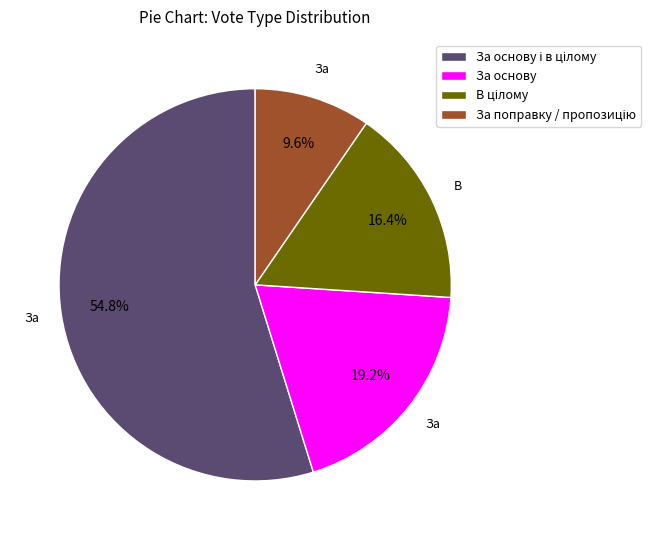

Does any single category account for the majority?

Yes